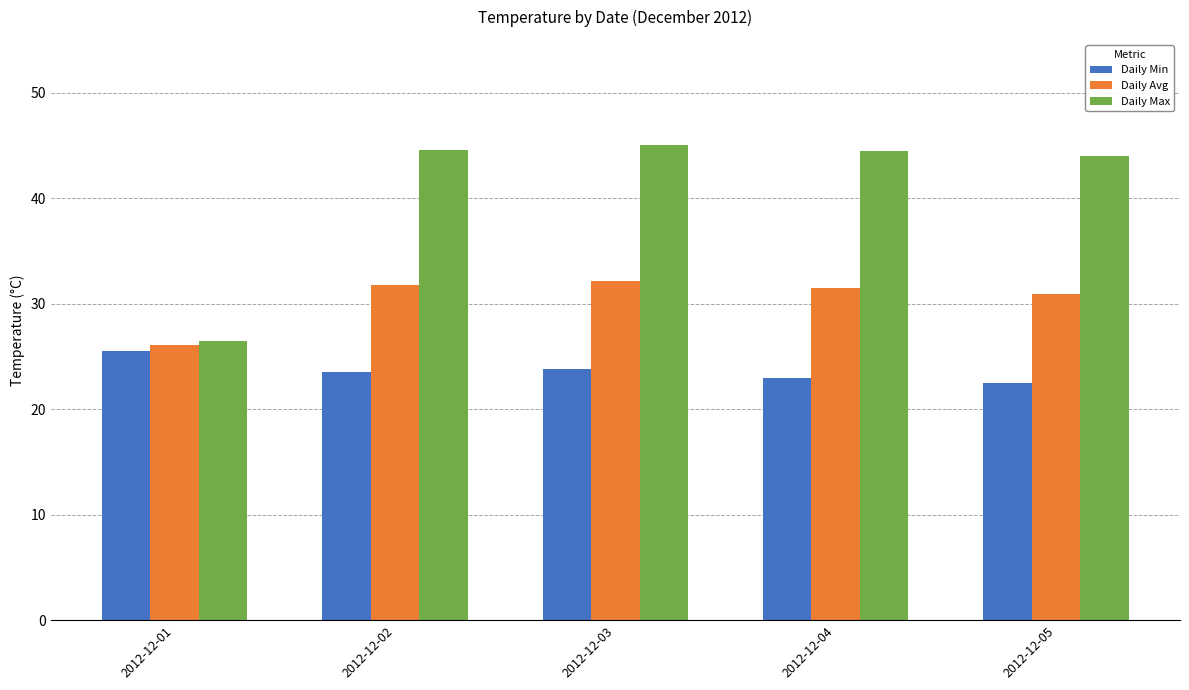

List the series in order of their overall mean, highest first.

Daily Max, Daily Avg, Daily Min